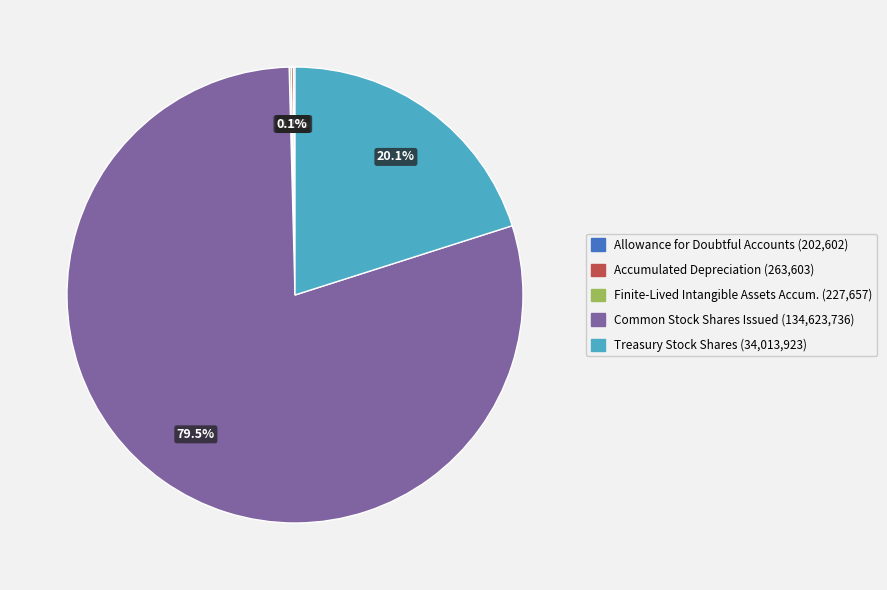

Is there a majority slice in this chart?

Yes